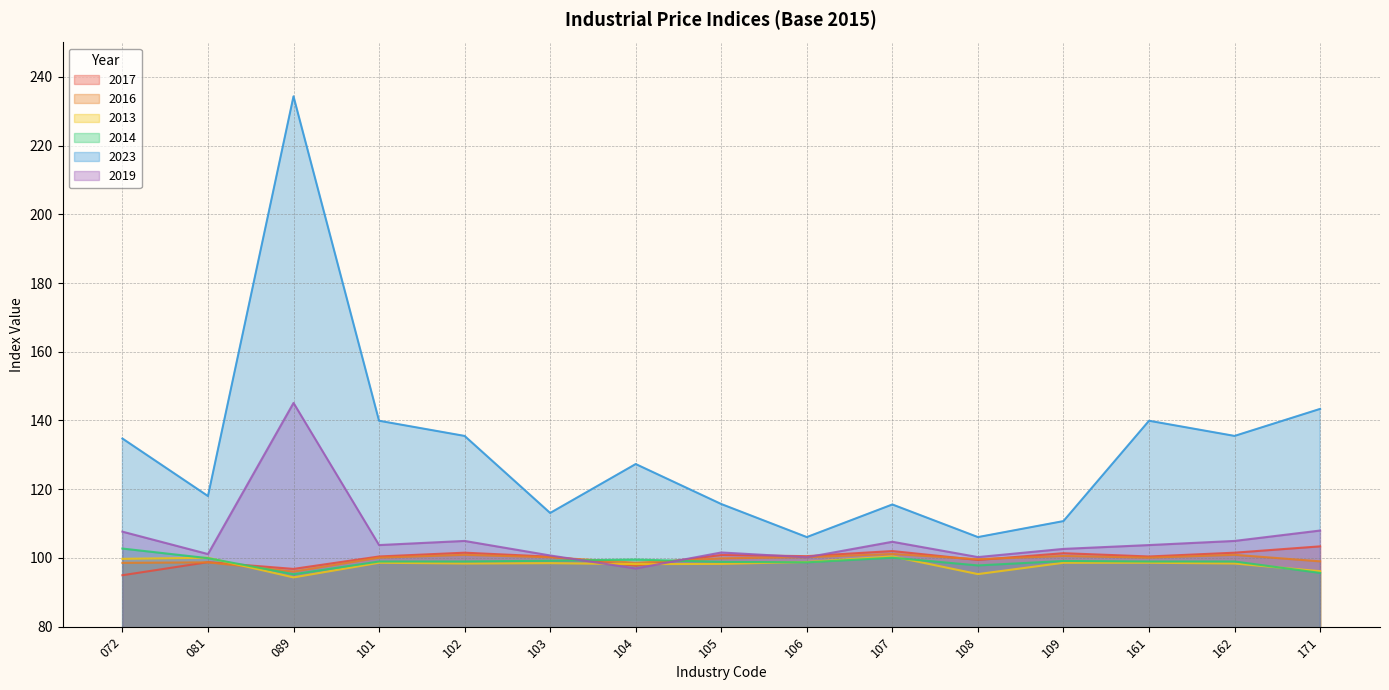

Which series has the largest range (max minus min)?

2023